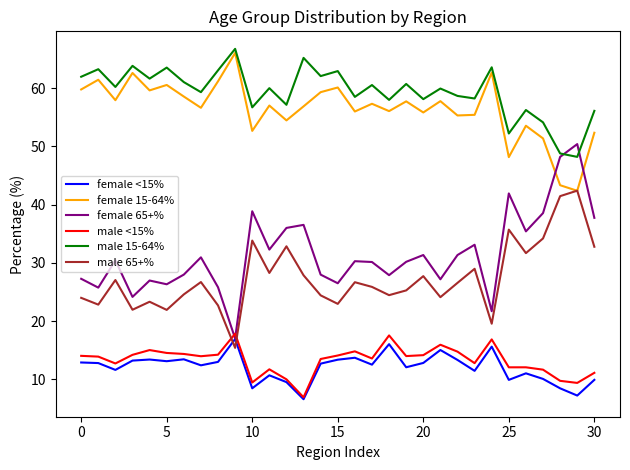

What are all the series names shown in the legend?

female <15%, female 15-64%, female 65+%, male <15%, male 15-64%, male 65+%